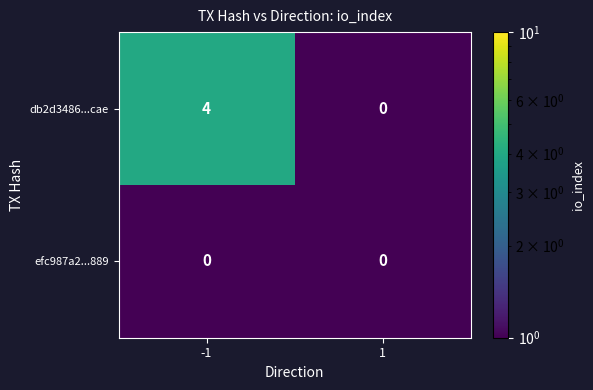

True or false: efc987a2...889 has a value of 0 at 1.

True